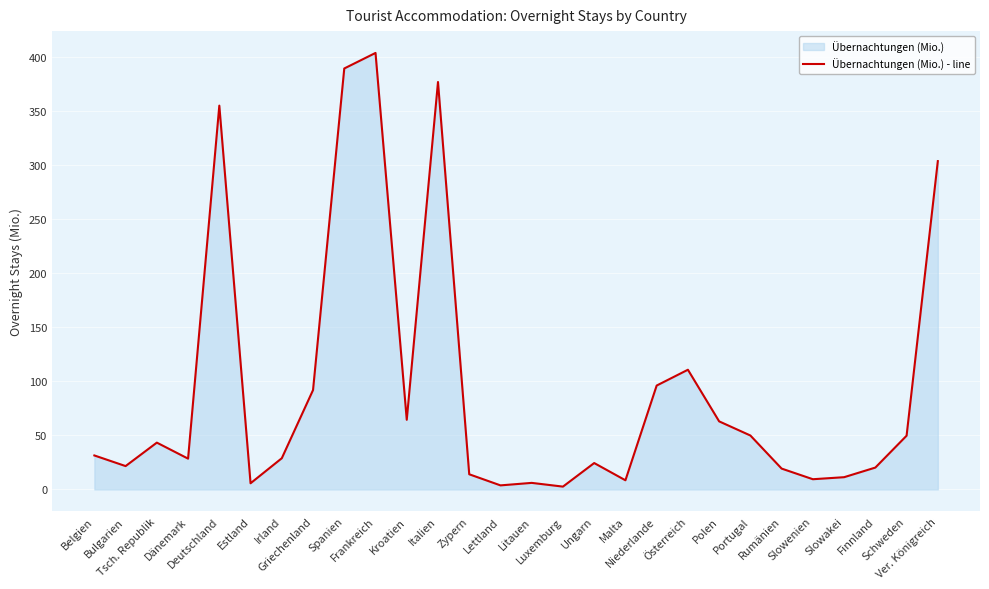

What is the greatest value displayed?

403.6